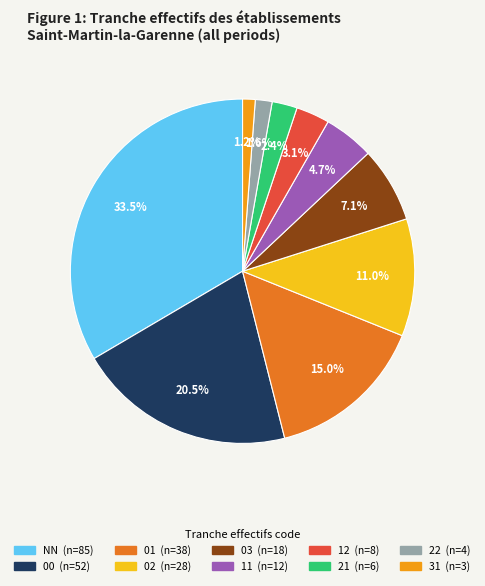

Count the number of slices in the pie.

10